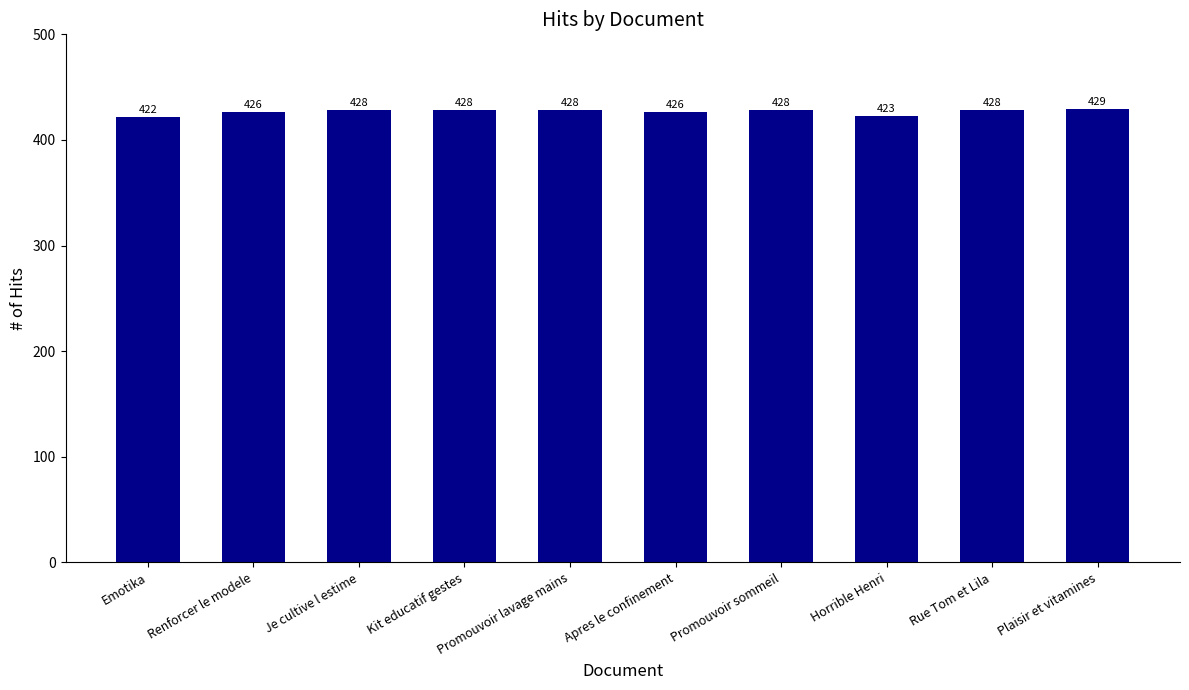

How many data points are less than 428?

4